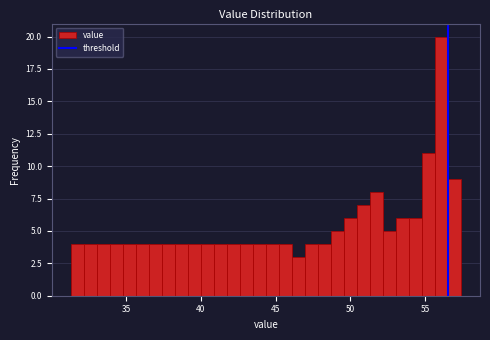

Read against the x-axis, roughly where is the centre of the tallest bar?

56.0